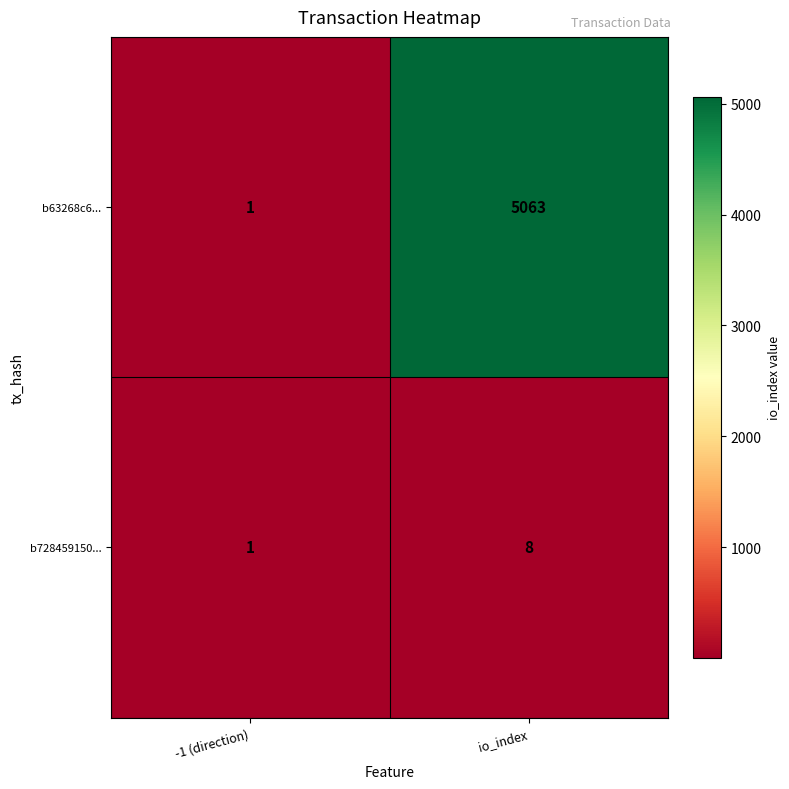

The value of b63268c6... at -1 (direction) is 2. True or false?

False